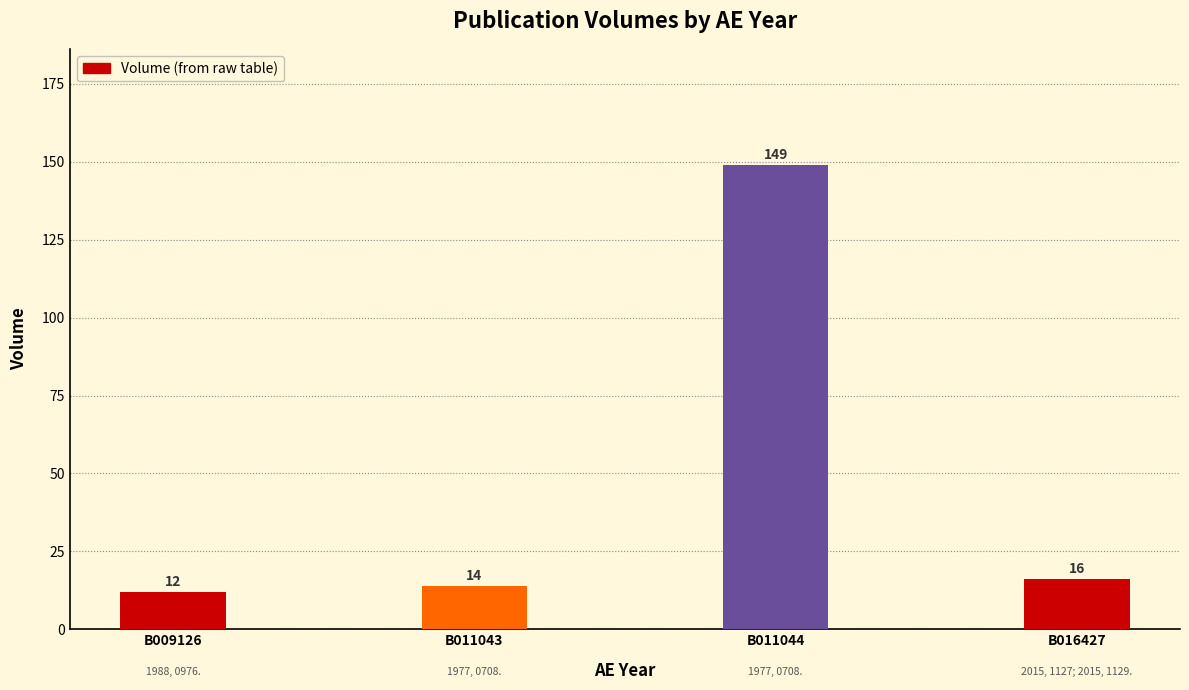

Are the bars grouped side by side (vs. stacked)?

No